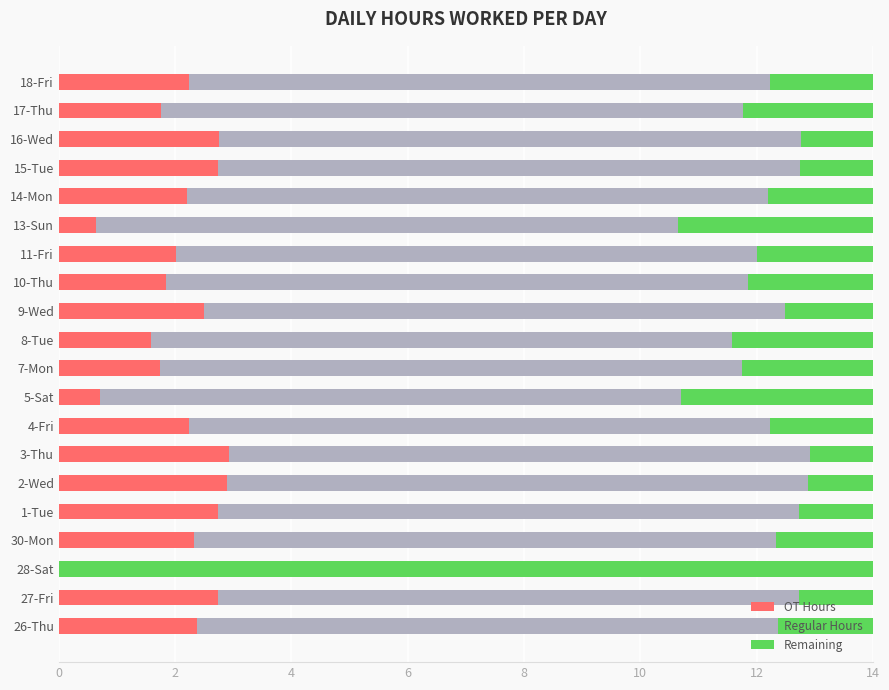

What is the total value across all series at 16-Wed?

14.0